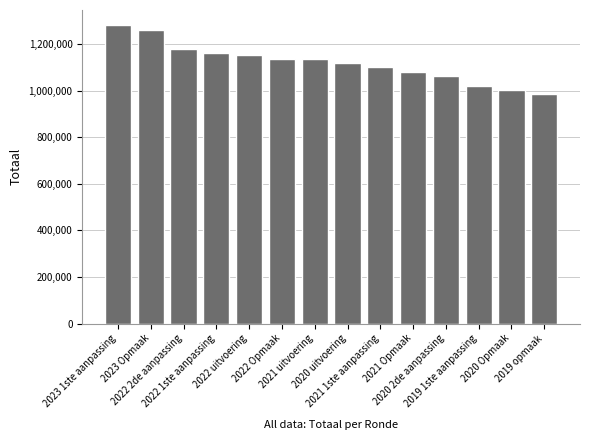

What is the label of the 7th bar from the right?

2020 uitvoering